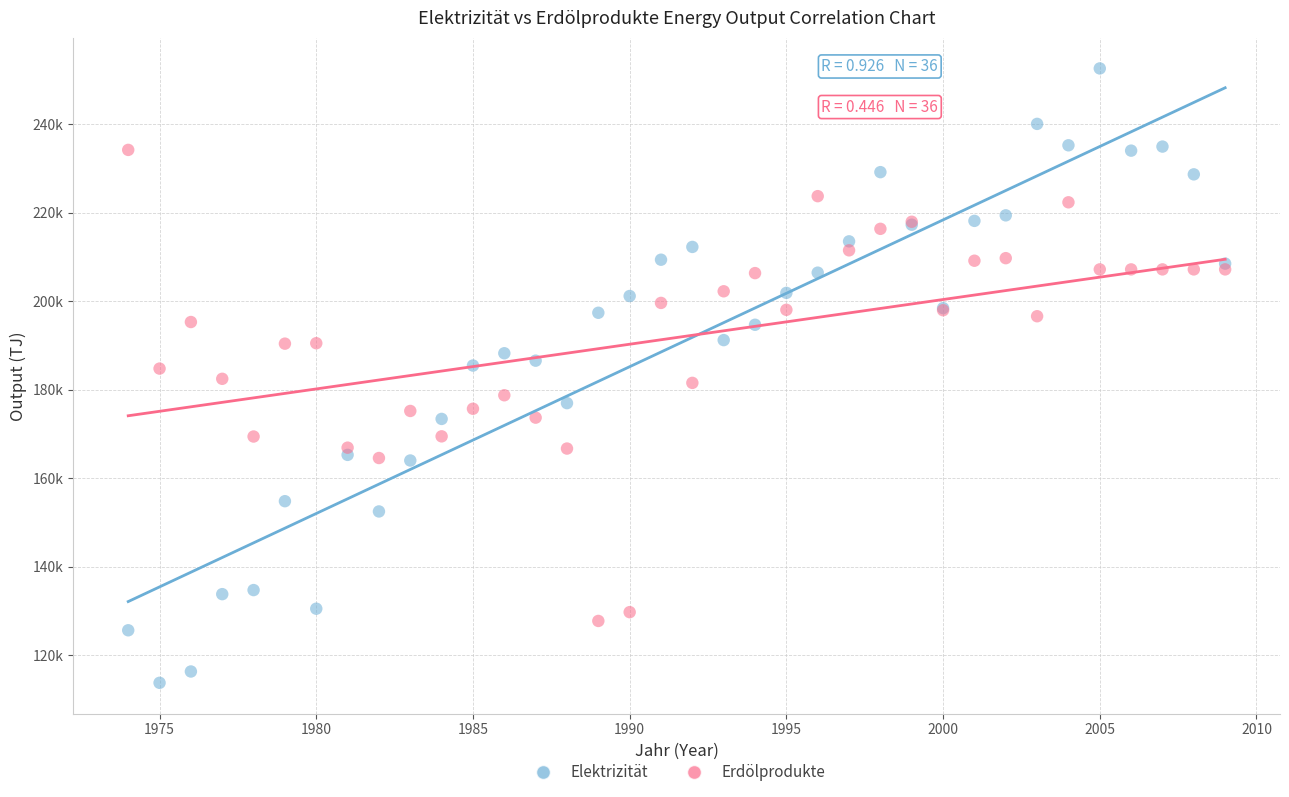

Which series reaches the minimum Y coordinate?

Elektrizität